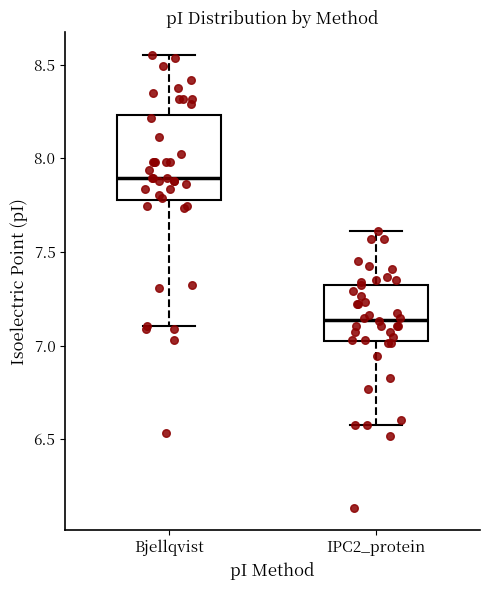

Comparing the boxes themselves (not the whiskers), which one is the tallest?

Bjellqvist